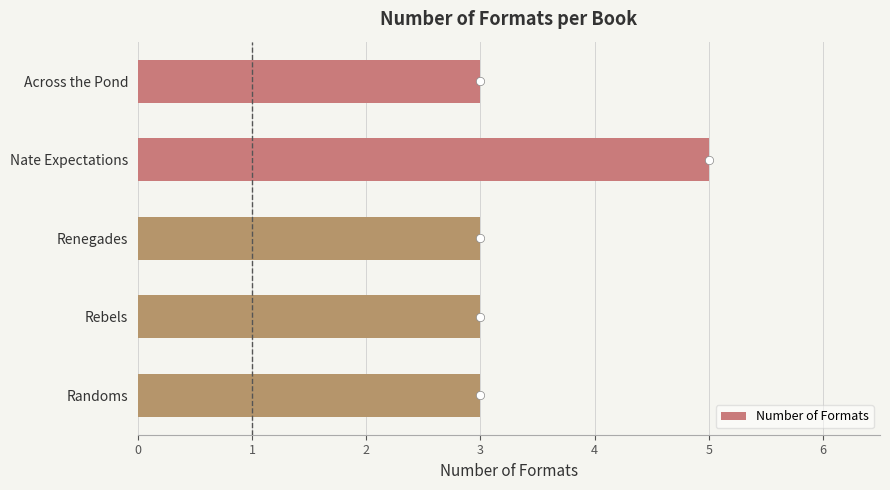

What is the difference between the maximum and second lowest values?

2